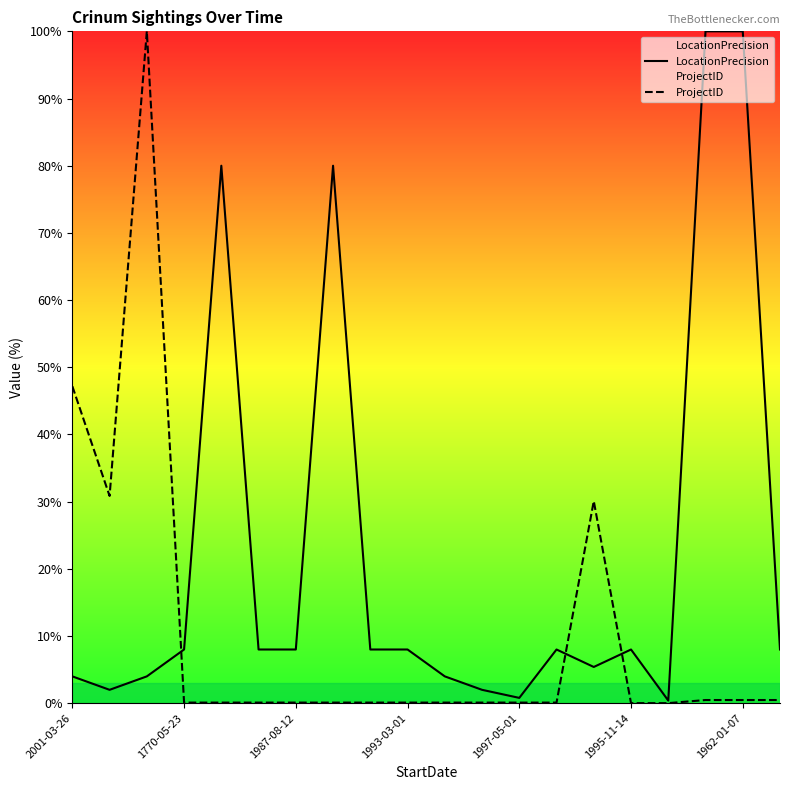

List the series in order of their overall mean, lowest first.

ProjectID, LocationPrecision